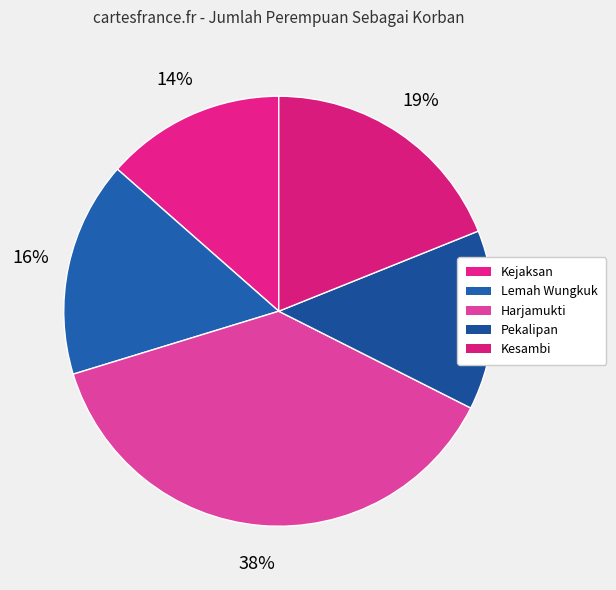

What is the largest slice in the pie chart?

Harjamukti